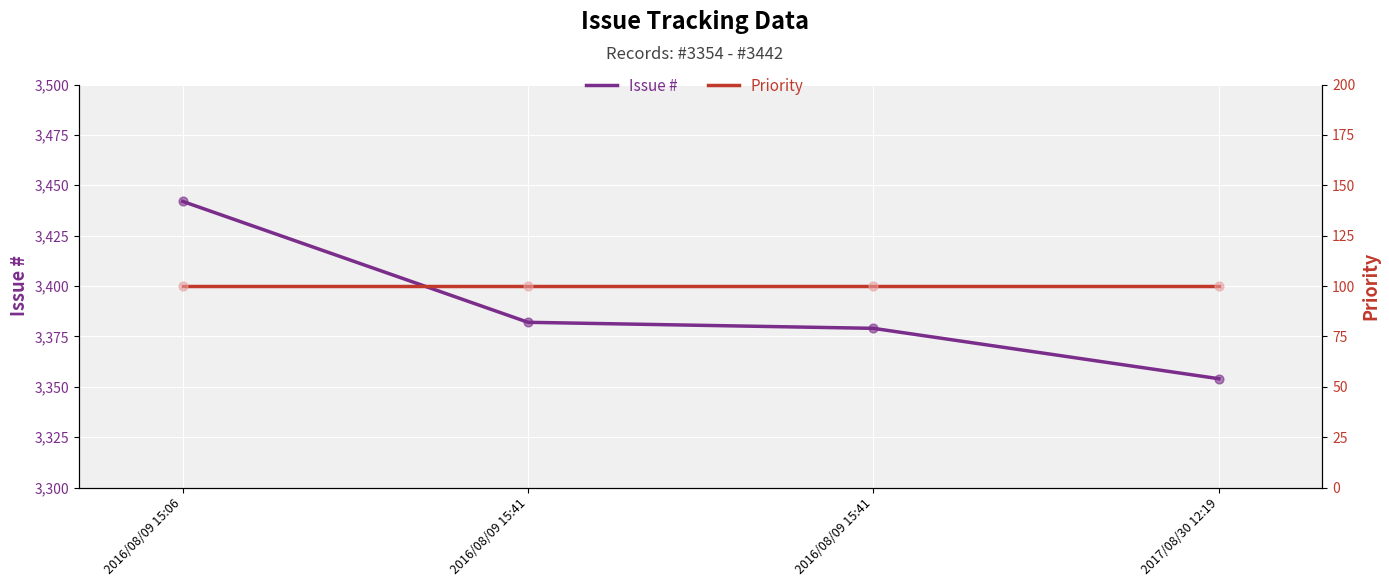

Which series reaches the minimum Y coordinate?

i